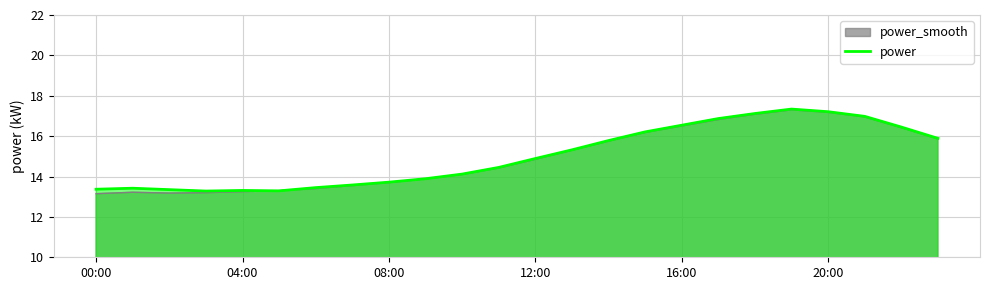

What value does the data have at 10?

14.1